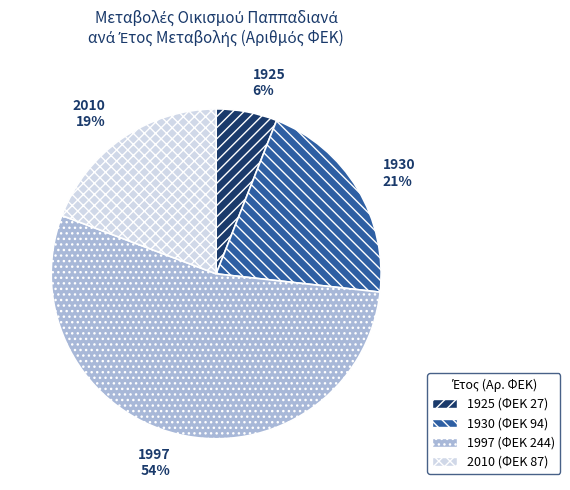

Combined, do 1997 and 1930 account for over 50%?

Yes